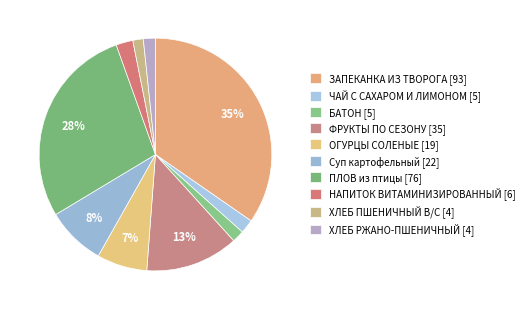

How many slices are in this pie chart?

10